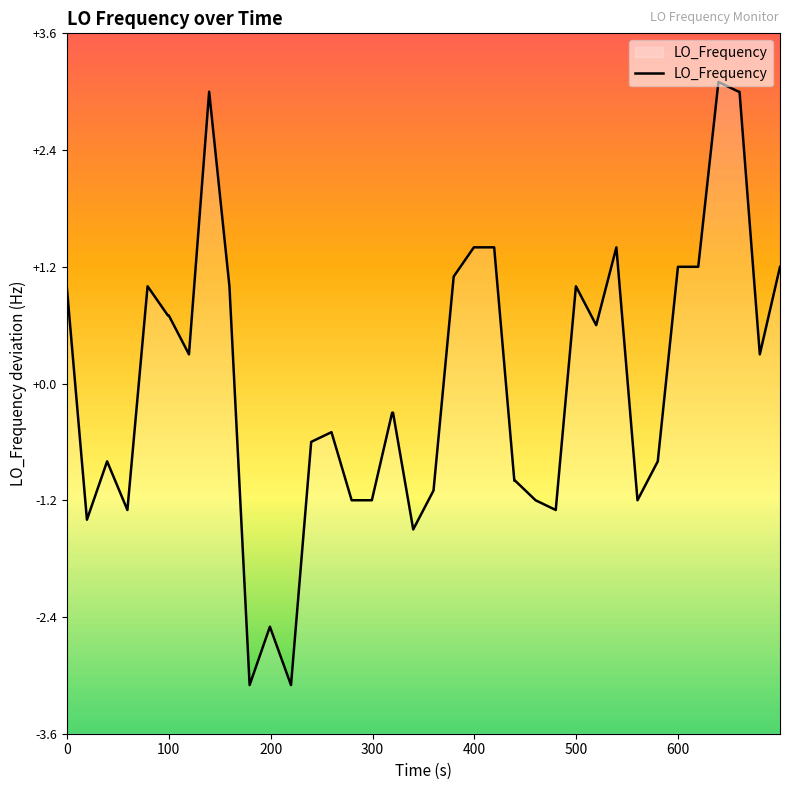

What is the difference between the maximum and minimum values?

6.2